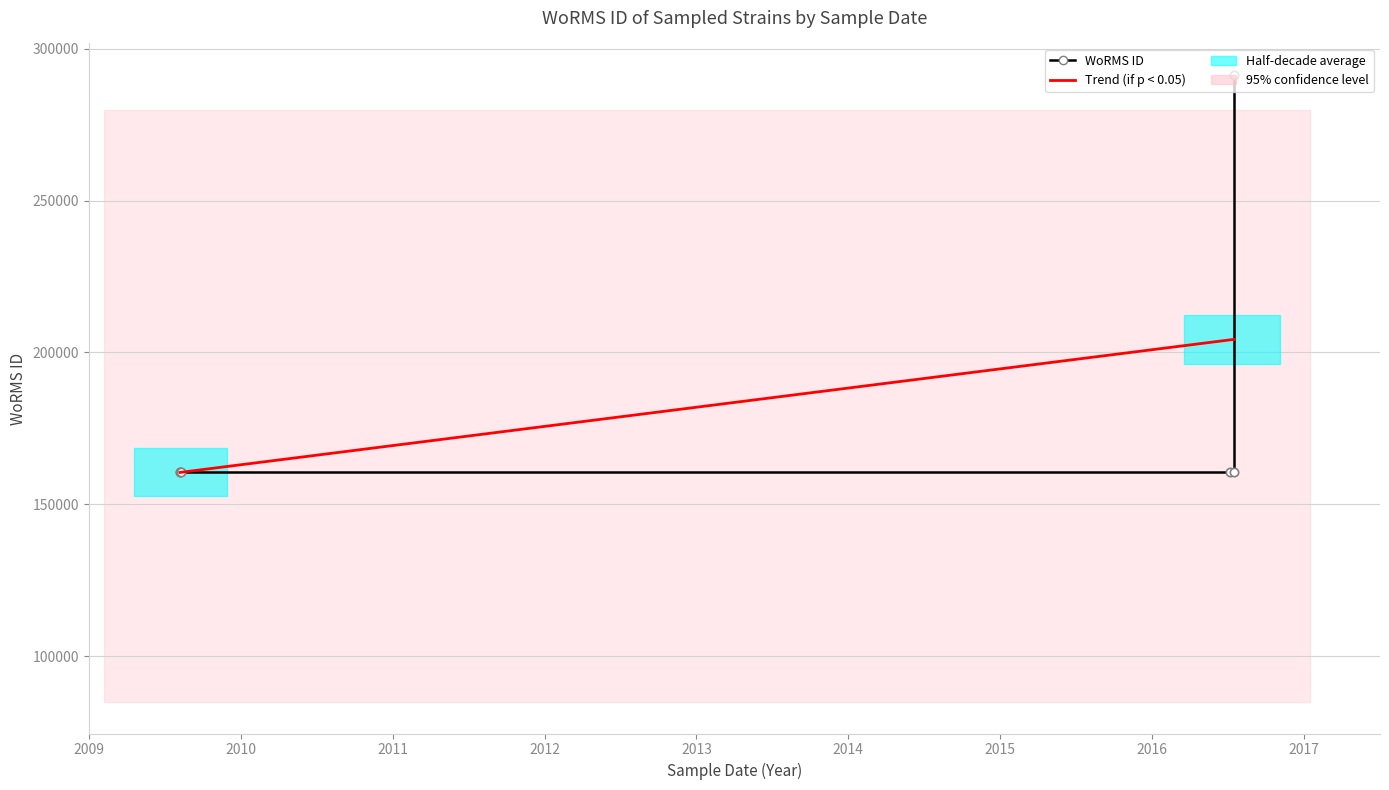

Is it true that the value at 14-07-2016 is 291417?

True